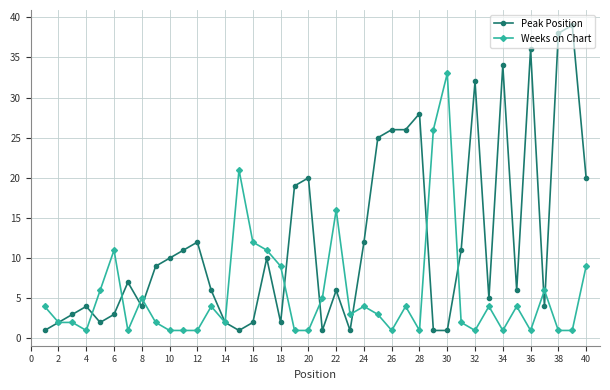

Rank the series by their maximum value, from highest to lowest.

Peak Position, Weeks on Chart